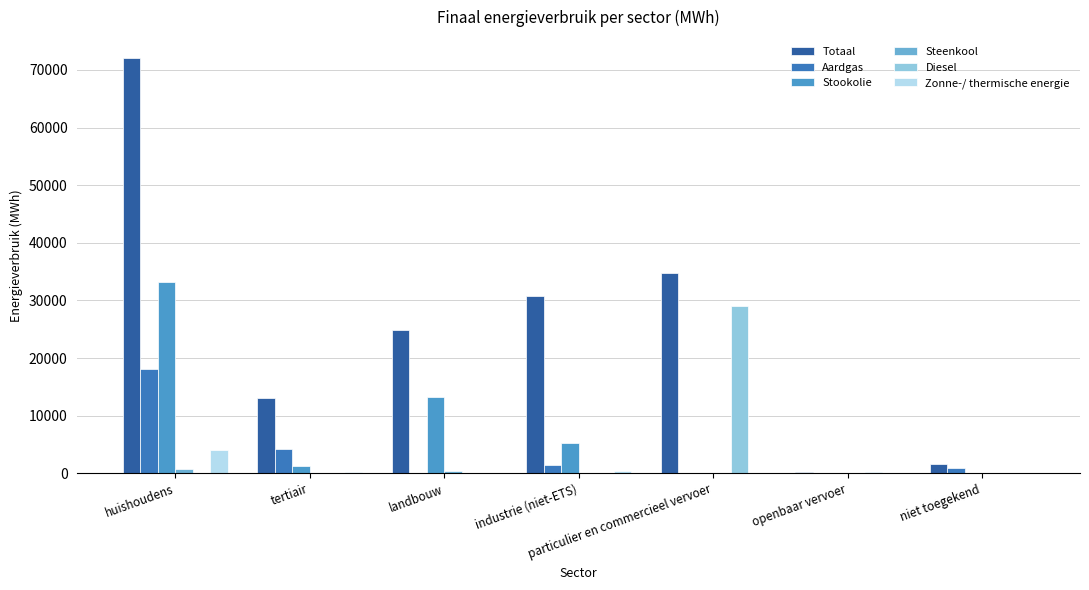

Is the value of Diesel at huishoudens greater than the value of Stookolie at openbaar vervoer?

No